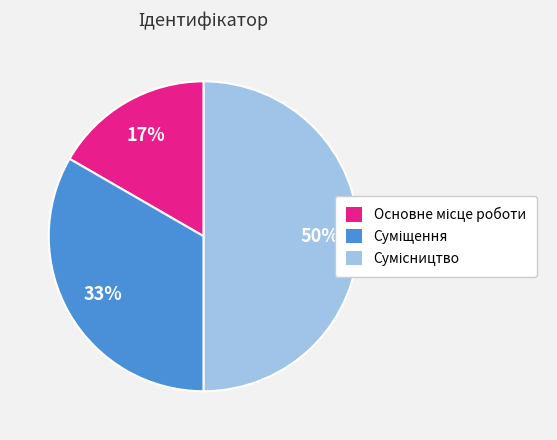

To the nearest percent, what is the difference between the largest and smallest slice percentages?

33%